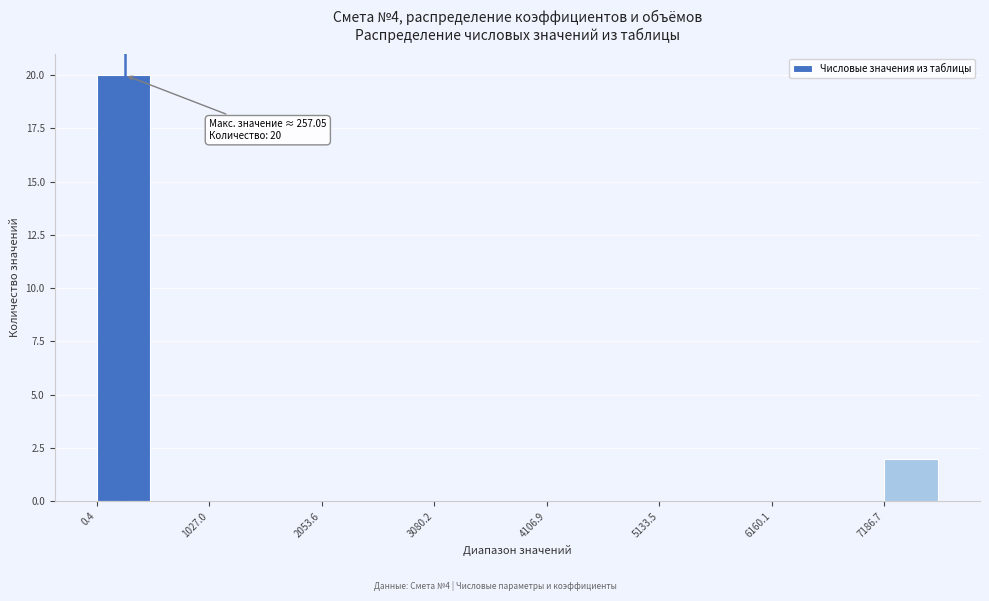

Around what value on the x-axis is the tallest bar? Give the approximate position of its centre, as read against the axis.

200